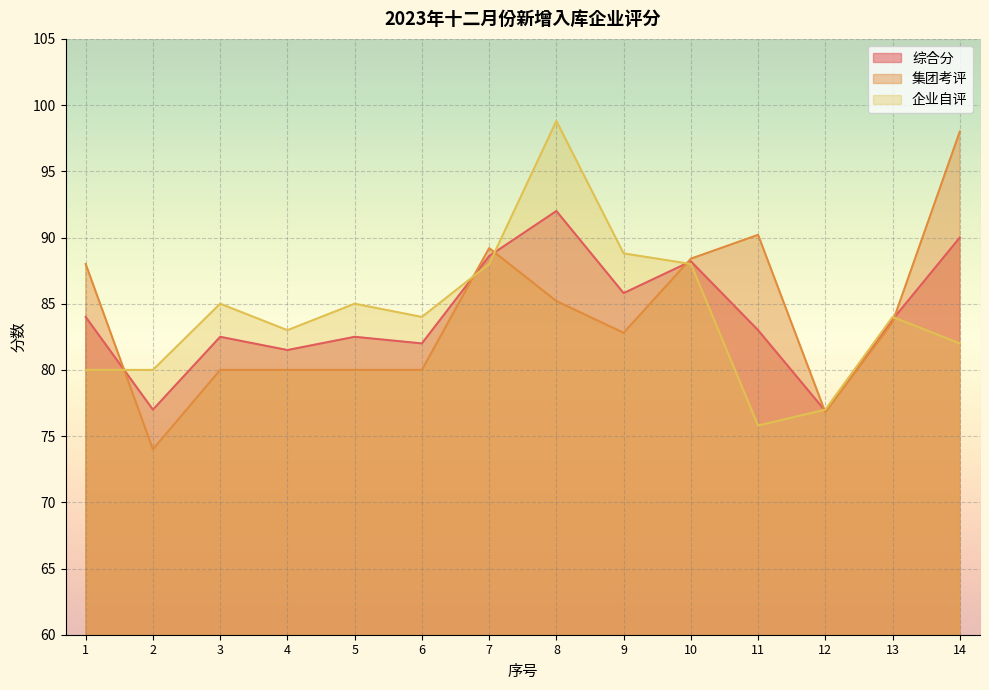

At which category is the sum across all series the highest?

8